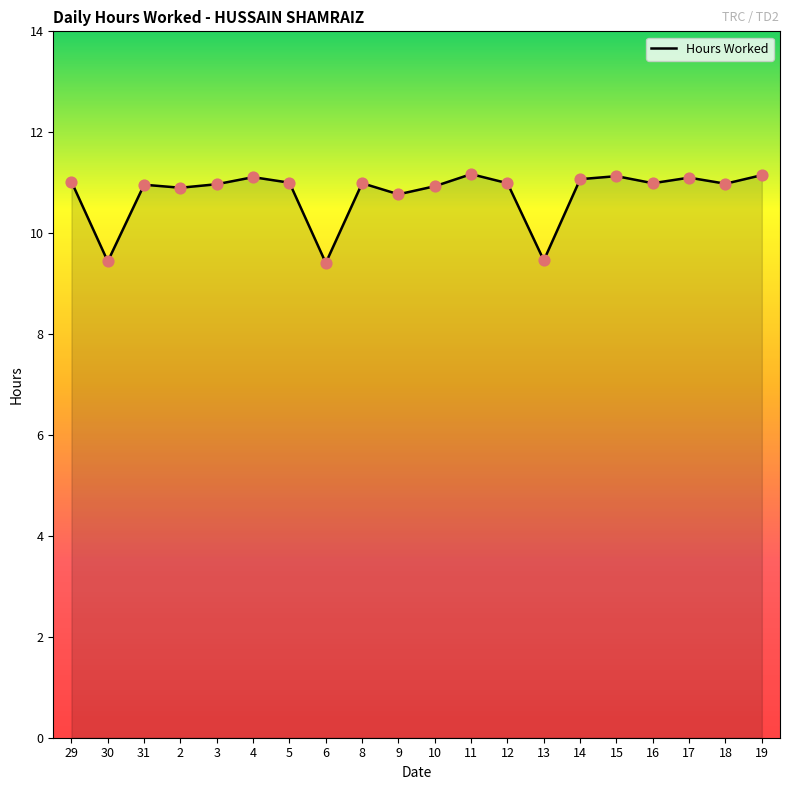

What is the change in value from 3 to 4?

+0.1